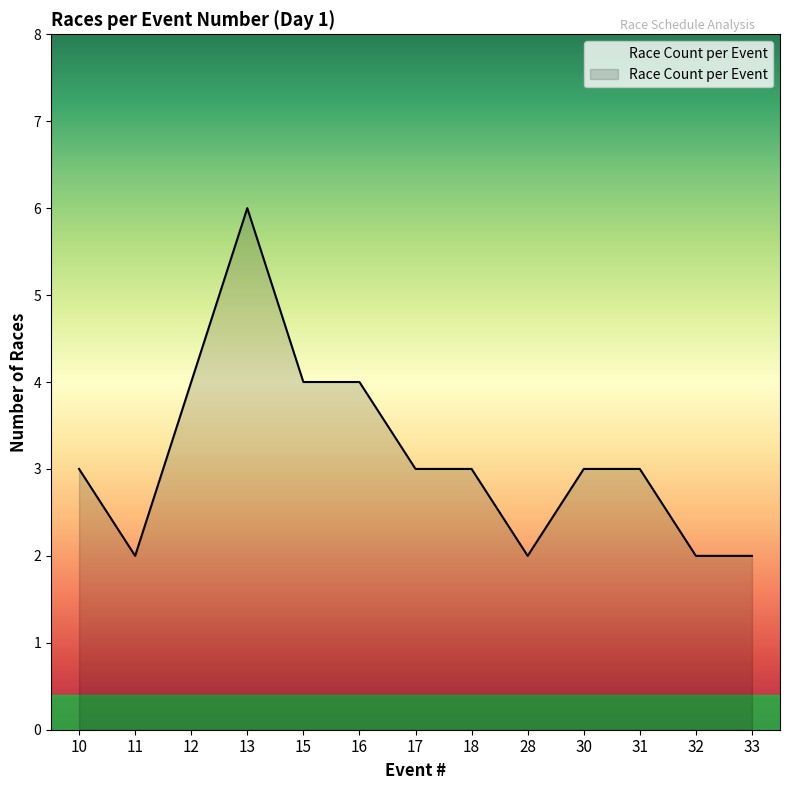

At which category does the data reach its first local peak?

13